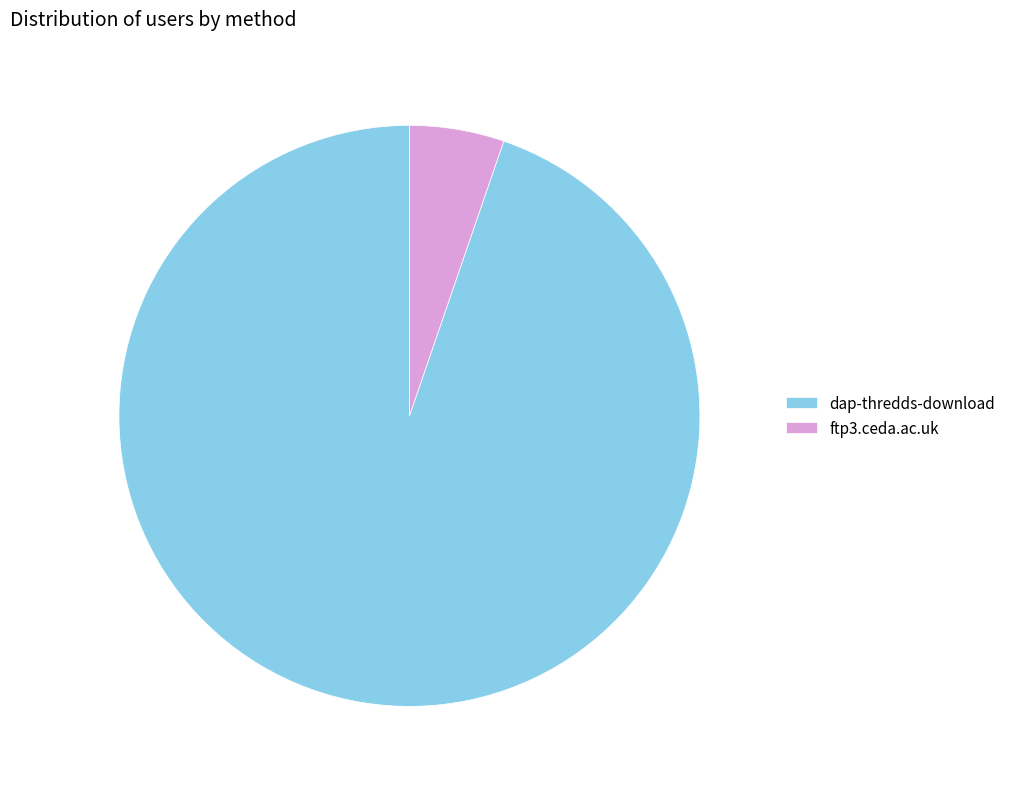

Approximately how many times larger is the value at dap-thredds-download compared to ftp3.ceda.ac.uk?

18.0